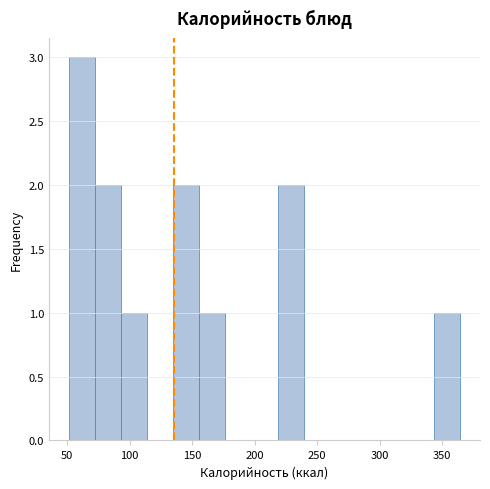

Over which range of the x-axis is the bar tallest?

50 to 70